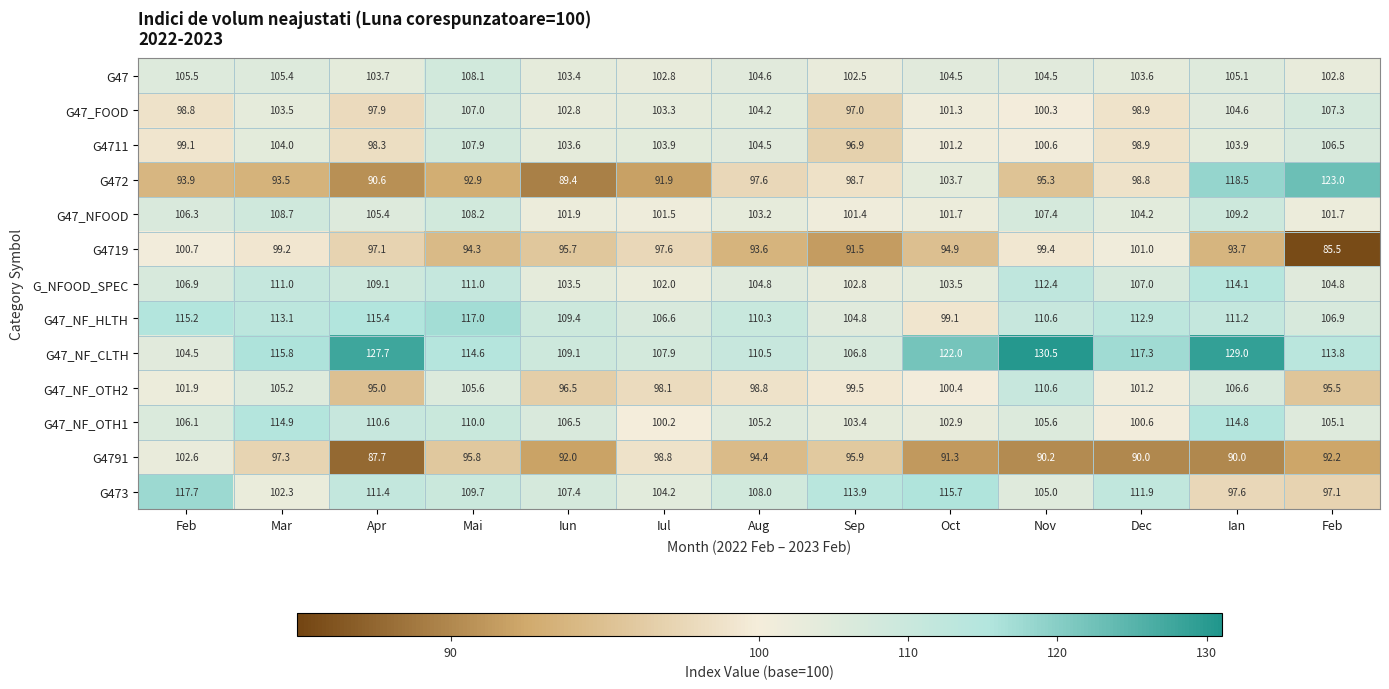

How many values in the G47_NF_HLTH series exceed 110?

8